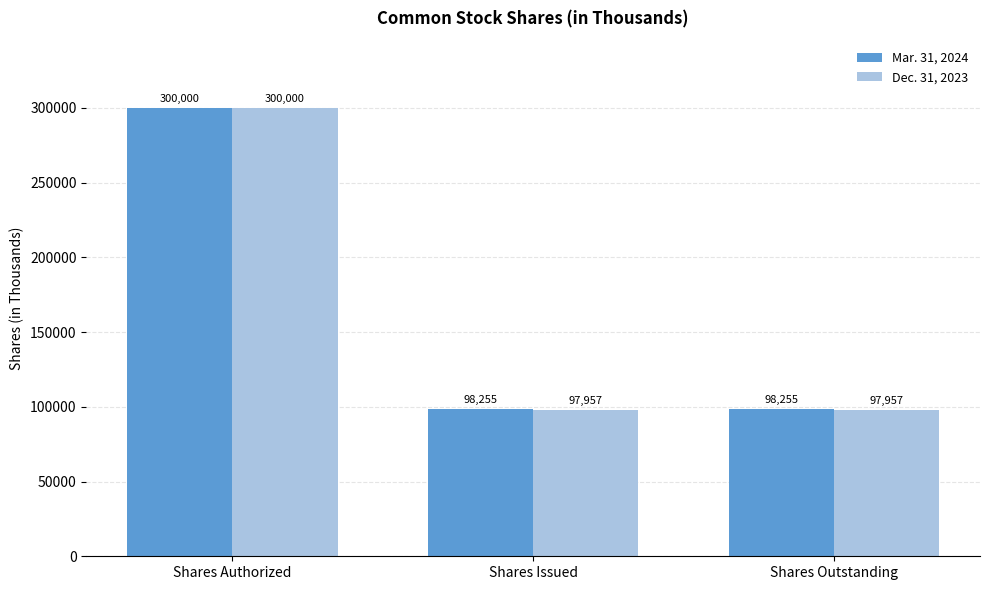

At which label does Dec. 31, 2023 reach its peak?

Shares Authorized